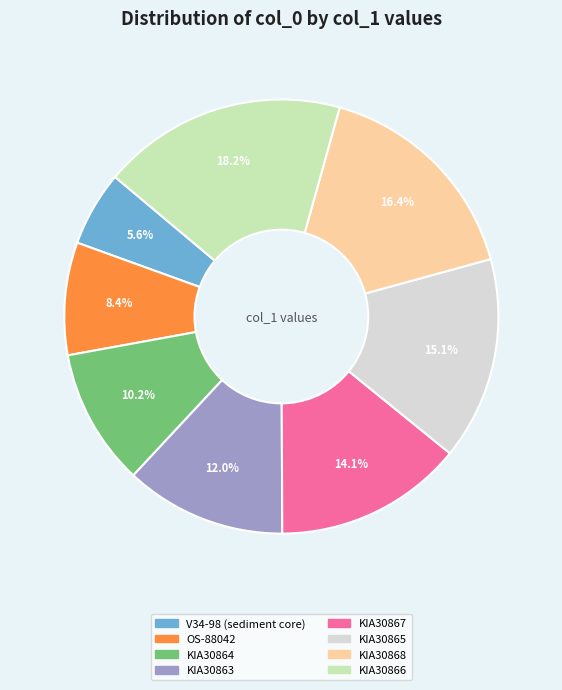

Does any single category account for the majority?

No